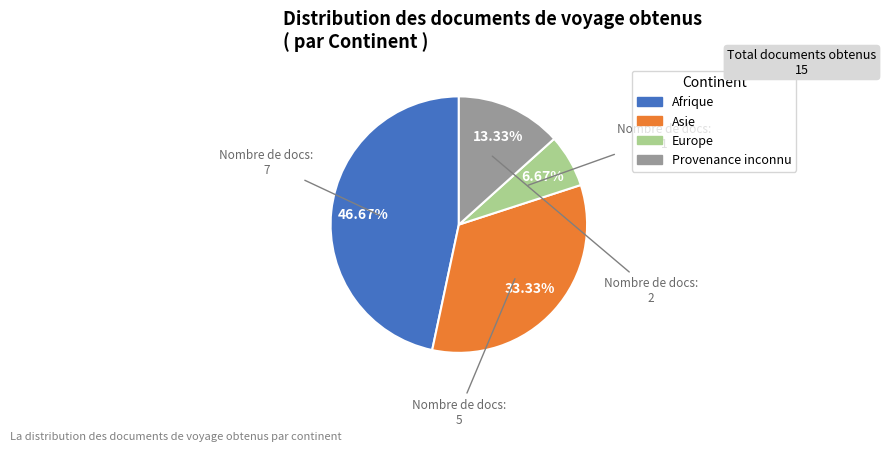

Which slice is the largest?

Afrique